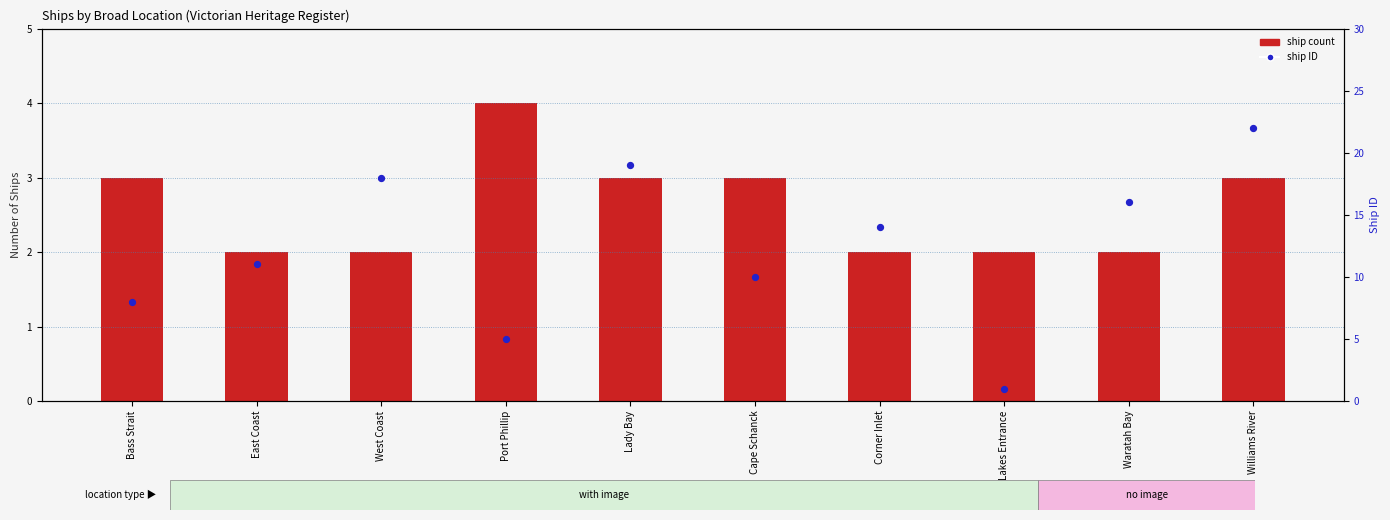

What are all the series names shown in the legend?

ship count, ship ID